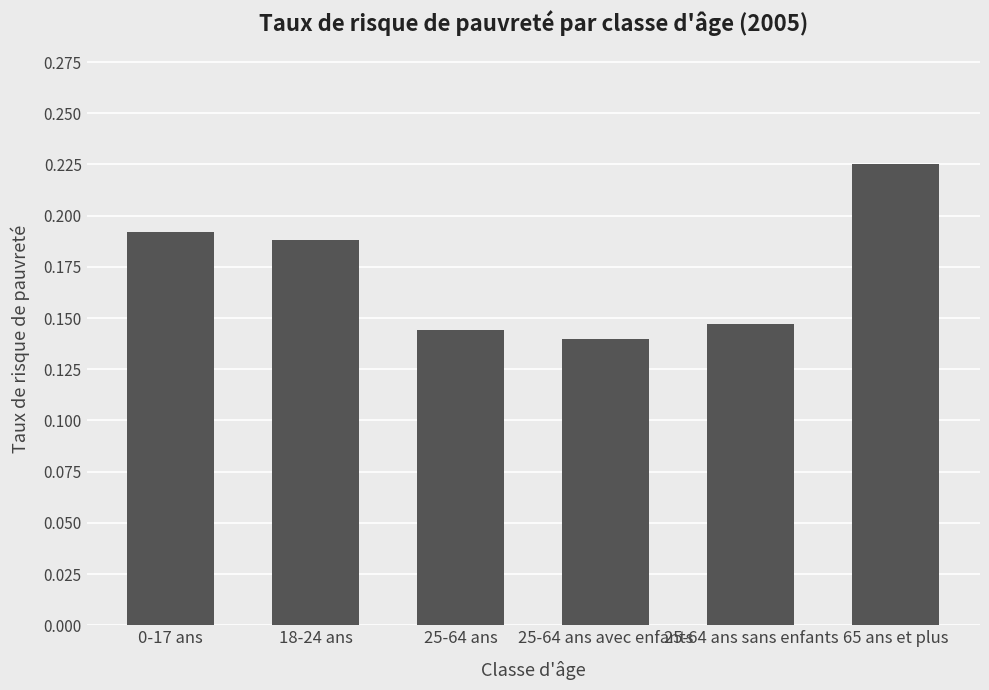

List the labels in order of value, largest first.

65 ans et plus, 0-17 ans, 18-24 ans, 25-64 ans sans enfants, 25-64 ans, 25-64 ans avec enfants